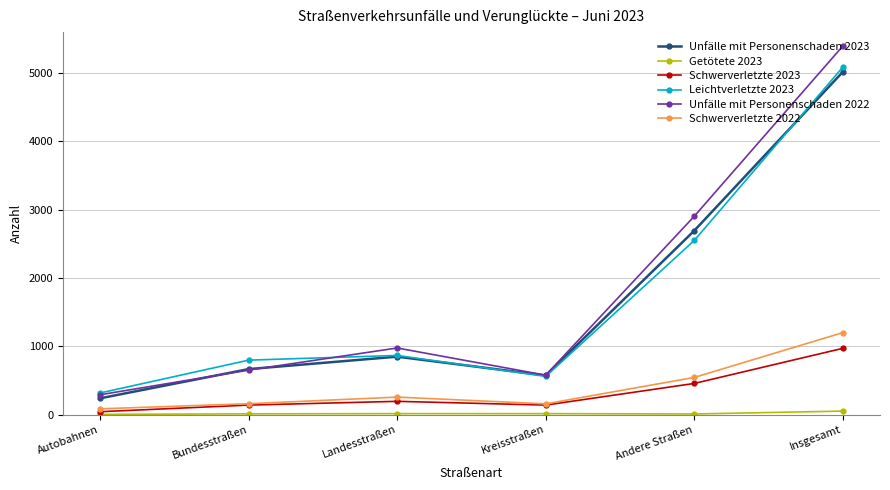

The Leichtverletzte 2023 series shows 465 at Landesstraßen. True or false?

False